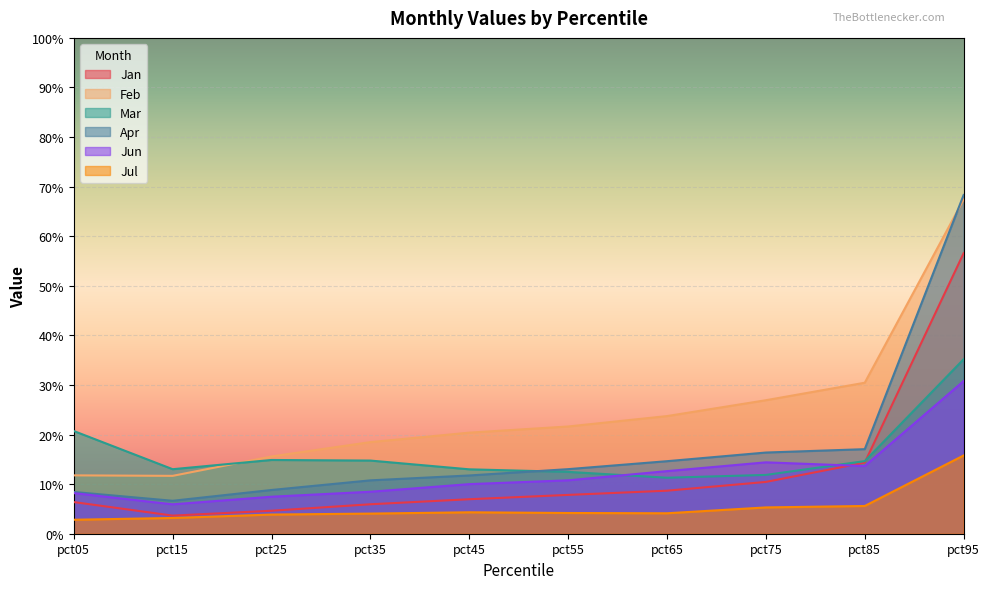

True or false: Jun and Jul cross at least once.

False